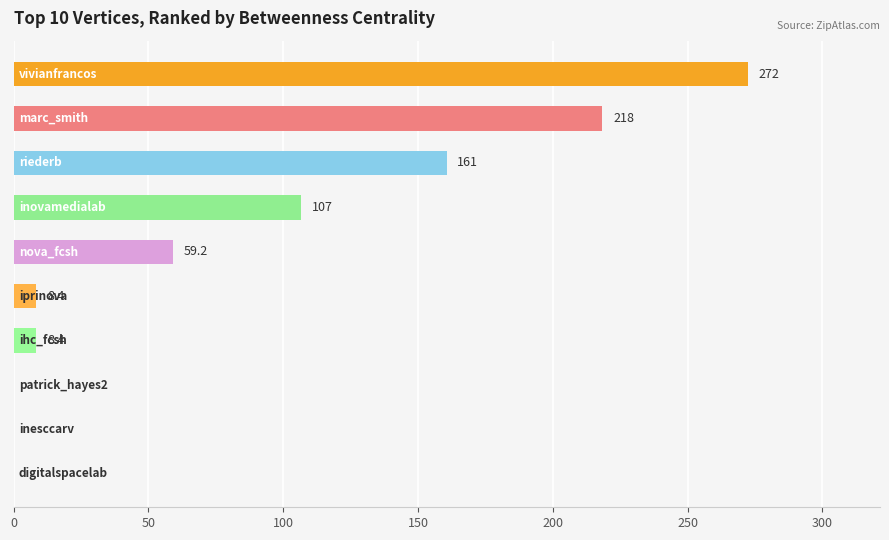

Count the number of values greater than 59.

5